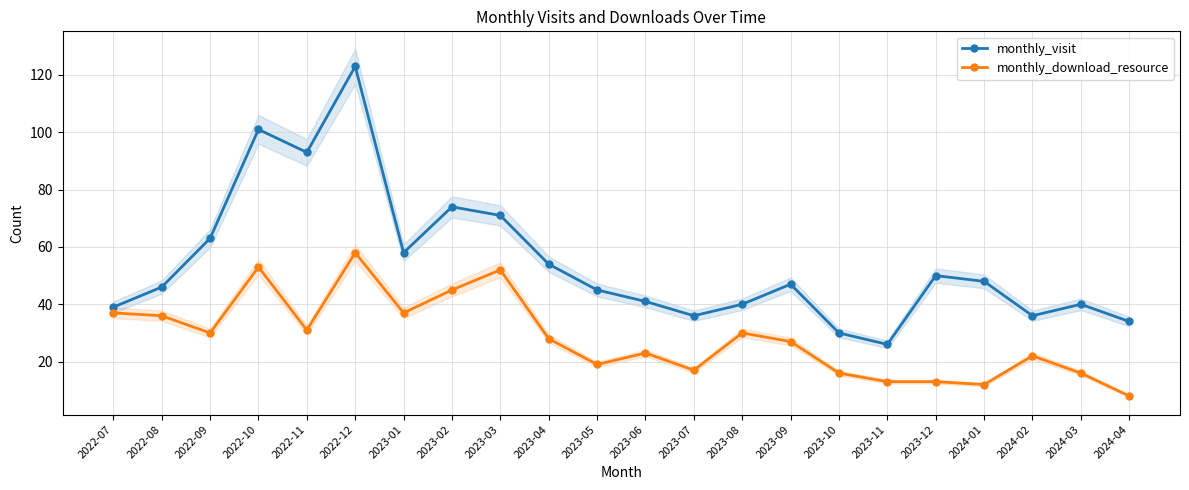

What is the smallest value displayed?

8